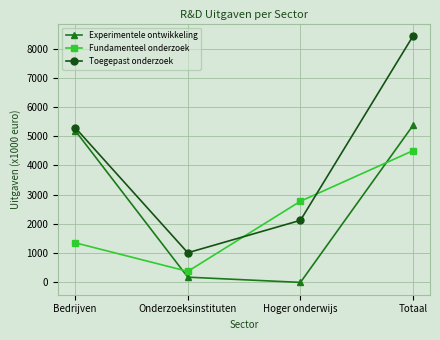

List the labels in order of Fundamenteel onderzoek value, smallest first.

Onderzoeksinstituten, Bedrijven, Hoger onderwijs, Totaal